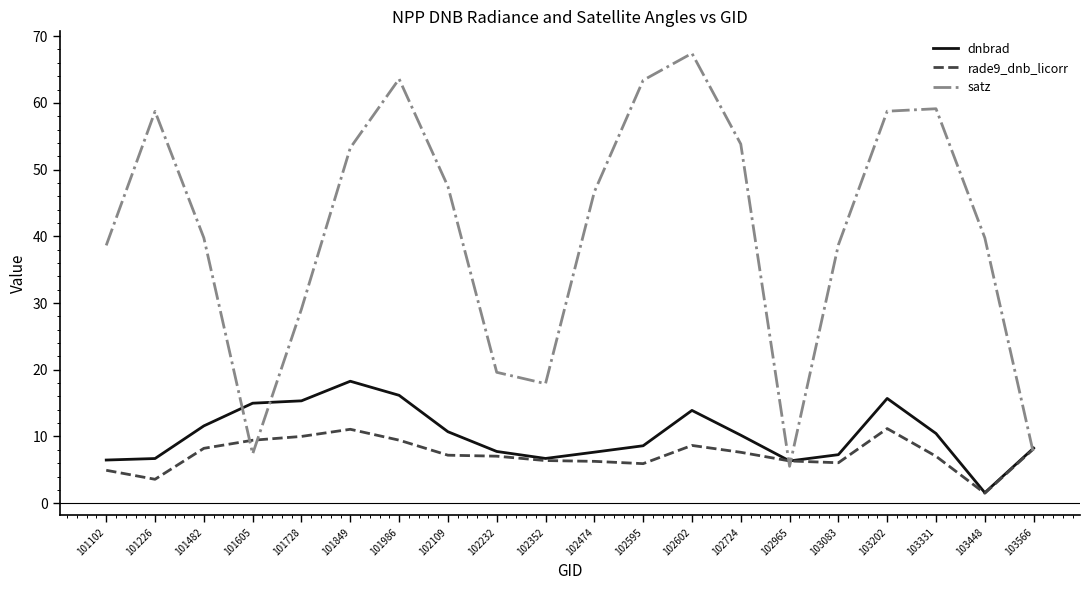

The value of rade9_dnb_licorr at 101605 is 9.4. True or false?

True